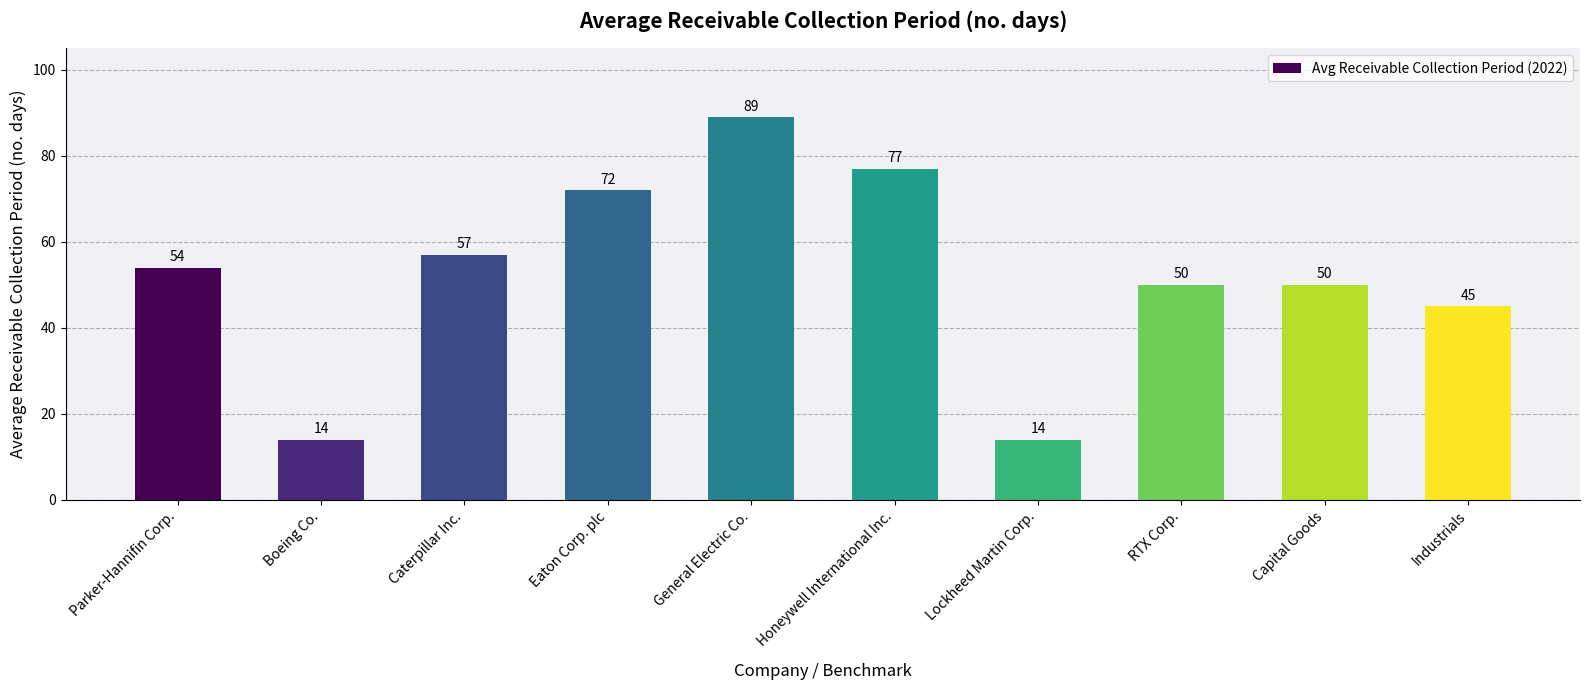

How many values are below 54?

5